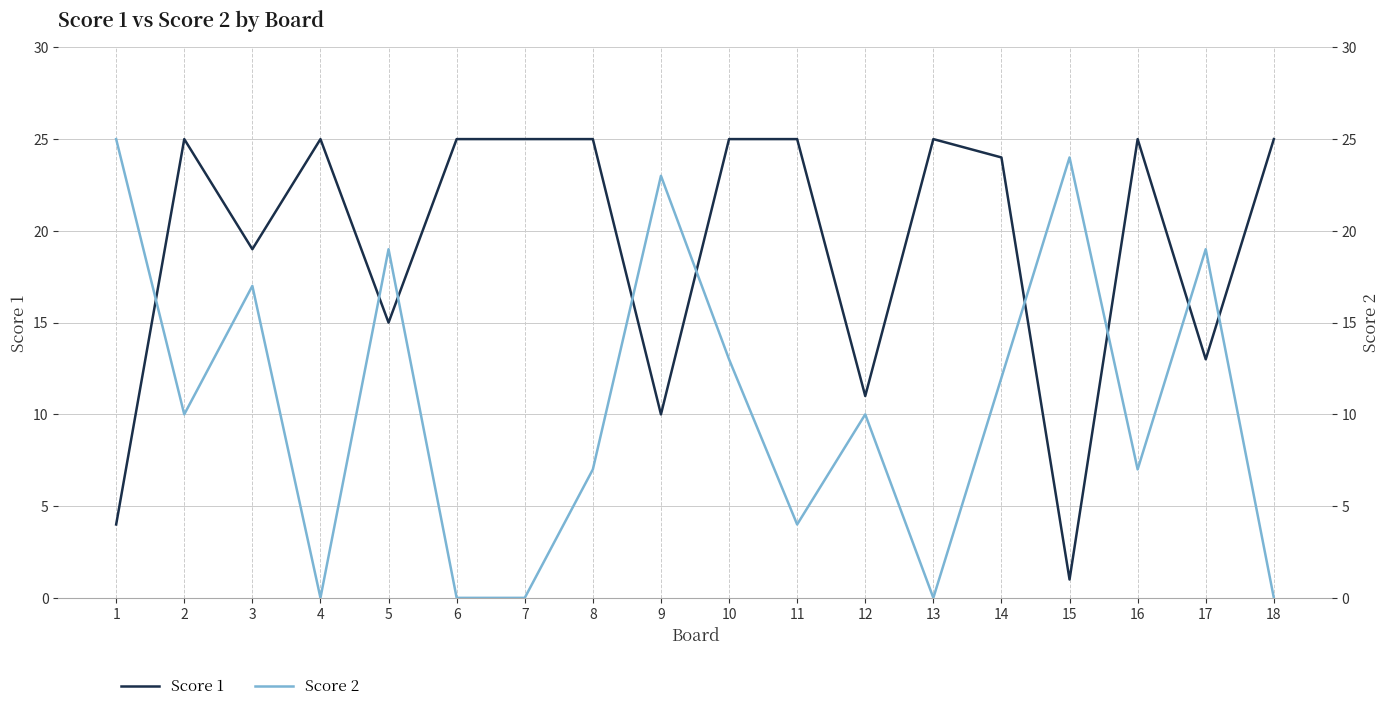

At which category does the chart reach its minimum across all series?

4